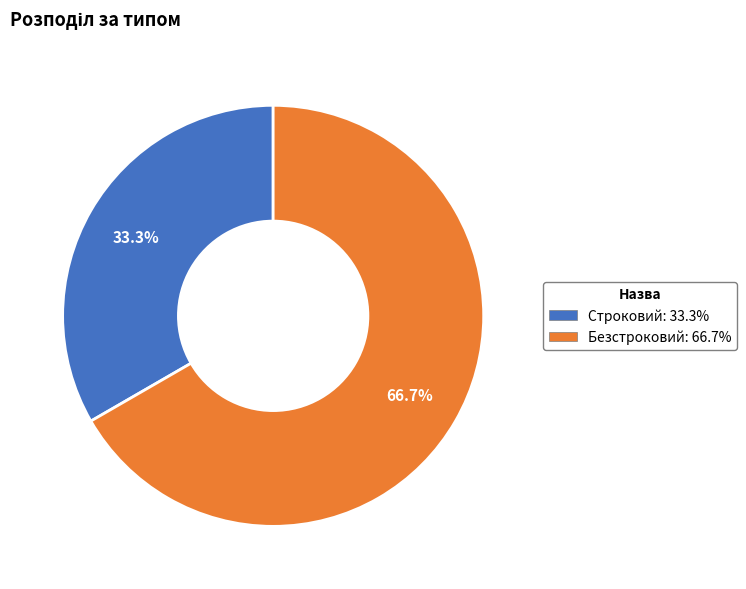

To the nearest percent, what portion does Безстроковий represent?

67%